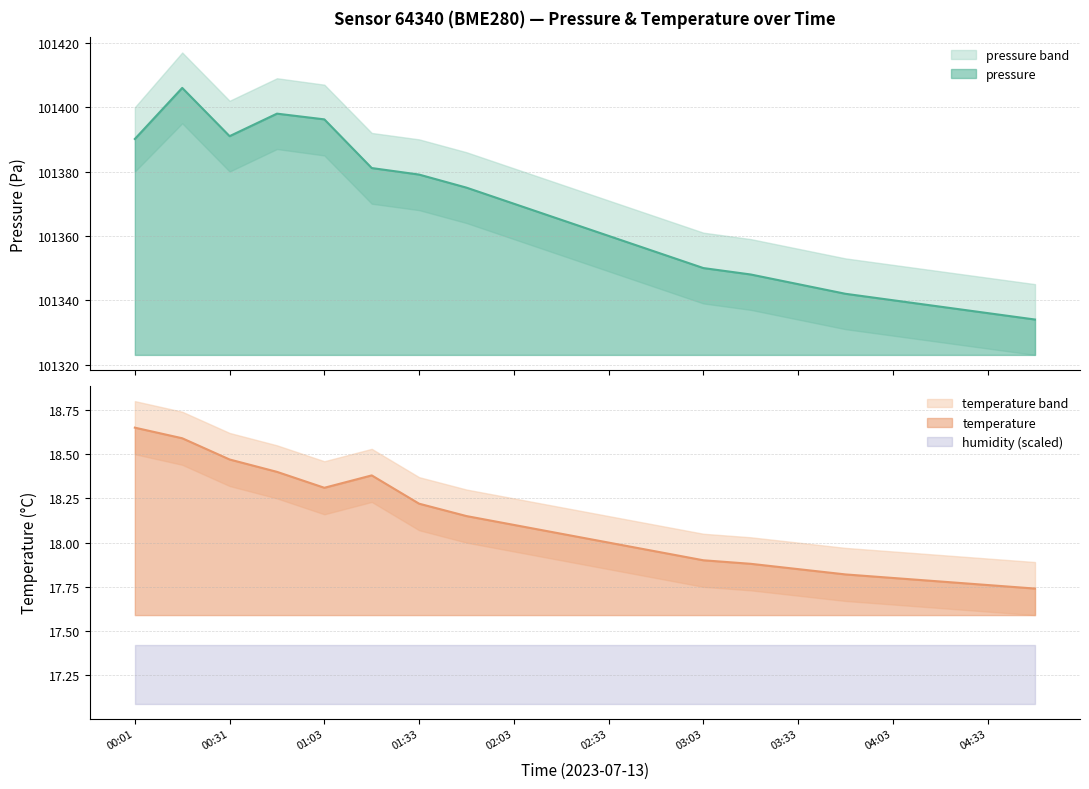

True or false: pressure has more than 1 points higher than both neighbors.

True